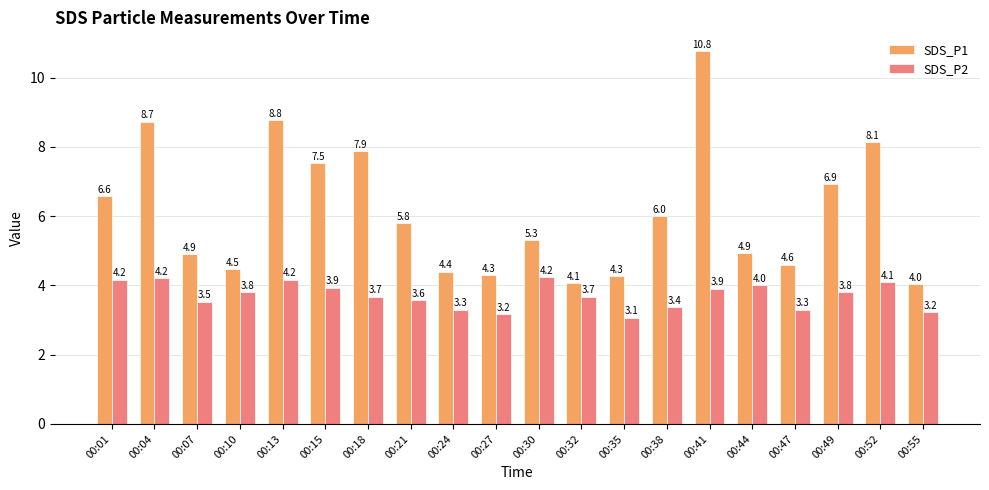

Reading right to left, extract all data points from this chart.

SDS_P1: 4.0	8.1	6.9	4.6	4.9	10.8	6.0	4.3	4.1	5.3	4.3	4.4	5.8	7.9	7.5	8.8	4.5	4.9	8.7	6.6
SDS_P2: 3.2	4.1	3.8	3.3	4.0	3.9	3.4	3.1	3.7	4.2	3.2	3.3	3.6	3.7	3.9	4.2	3.8	3.5	4.2	4.2